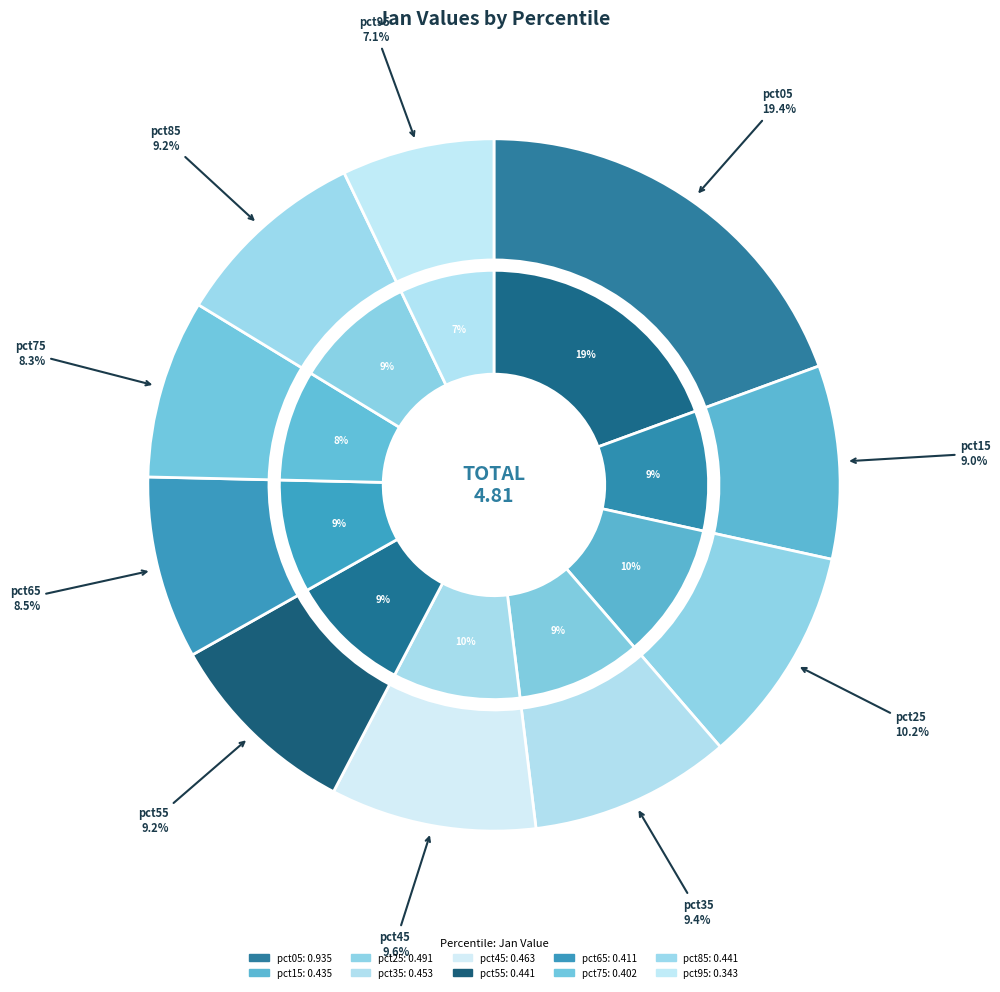

What is the total percentage of pct65 and pct55?

17.7%